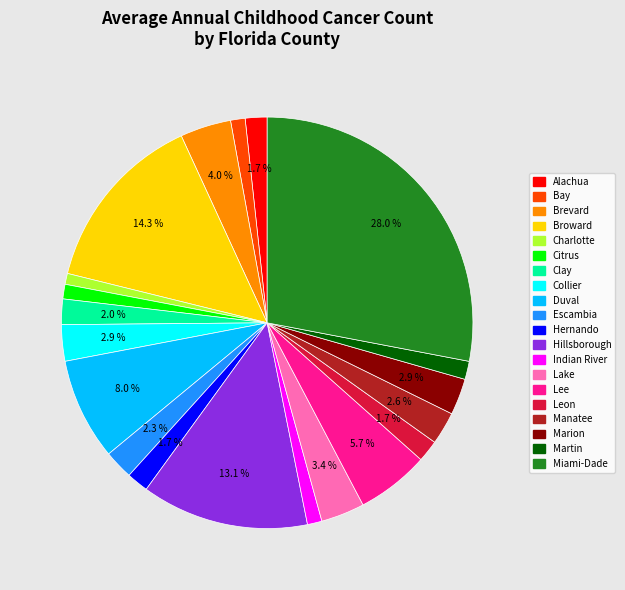

What percentage is NOT represented by Escambia?

97.7%